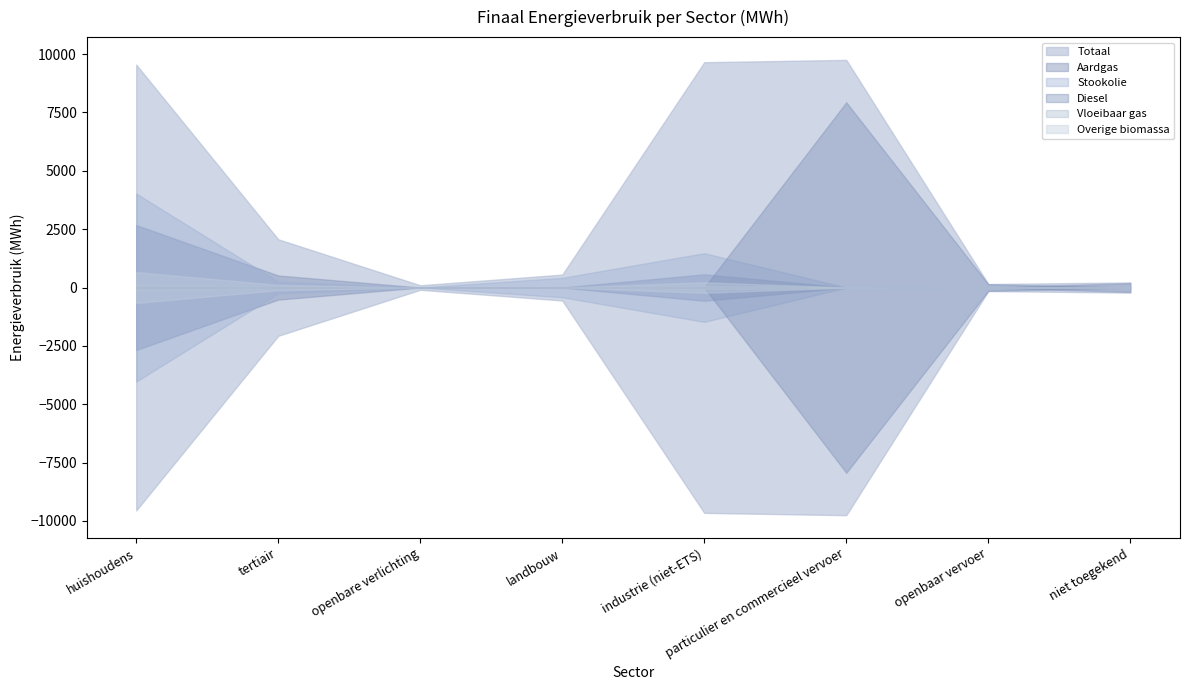

Which series changed the most between openbare verlichting and niet toegekend?

Aardgas